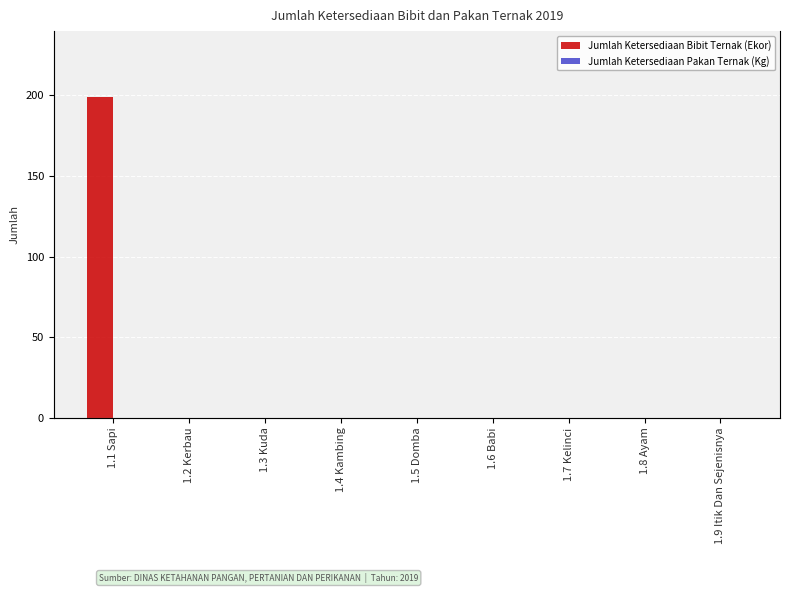

Rank the series by their maximum value, from lowest to highest.

Jumlah Ketersediaan Pakan Ternak (Kg), Jumlah Ketersediaan Bibit Ternak (Ekor)